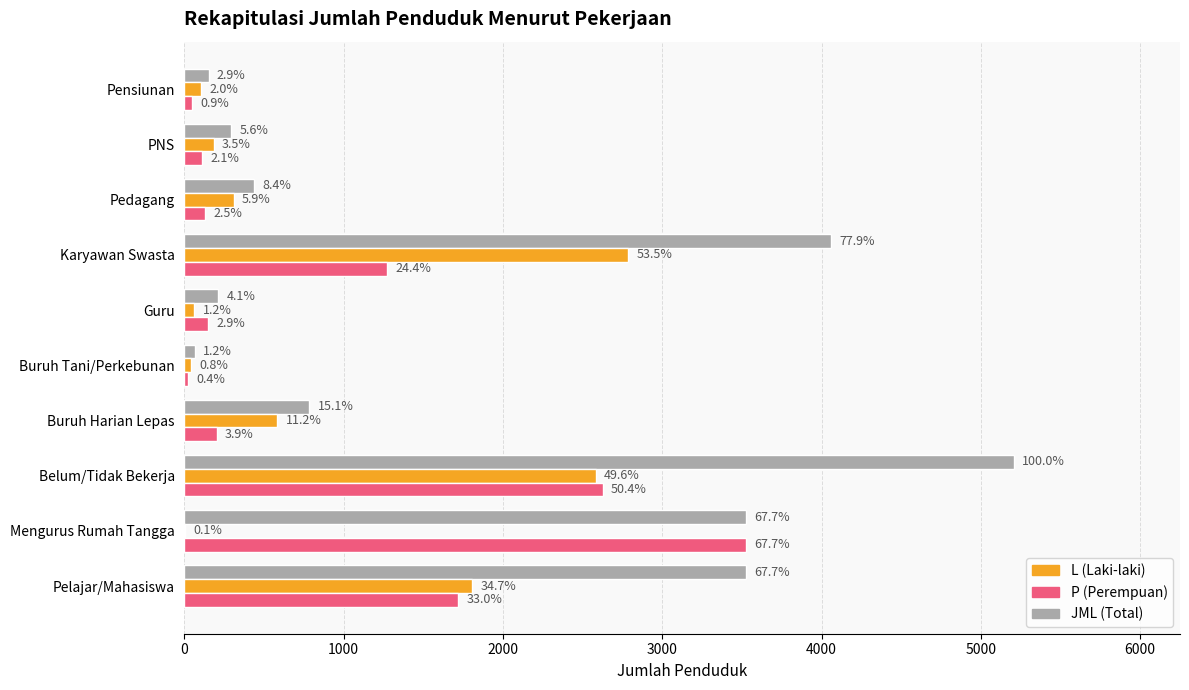

How many distinct data groups are displayed?

3